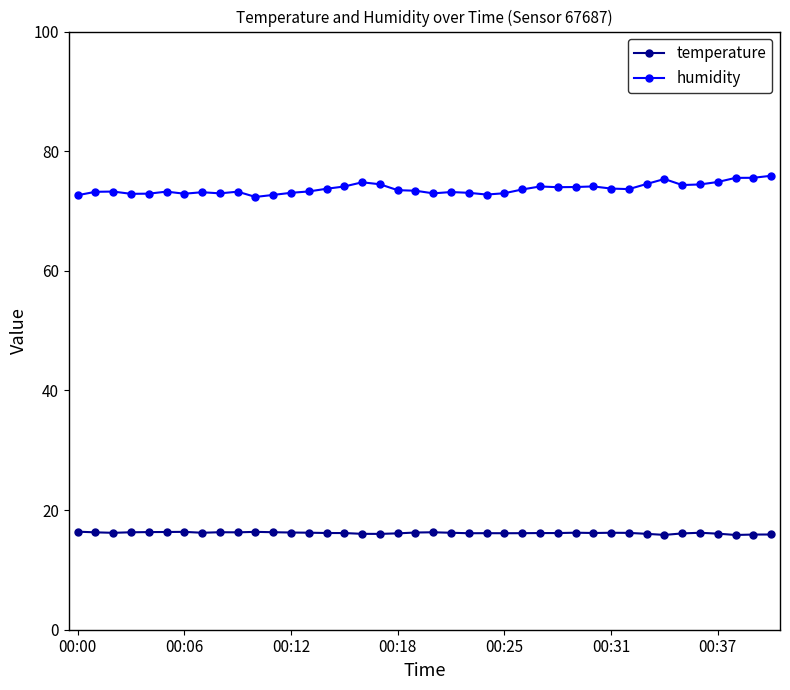

Rank the series by their maximum value, from highest to lowest.

humidity, temperature